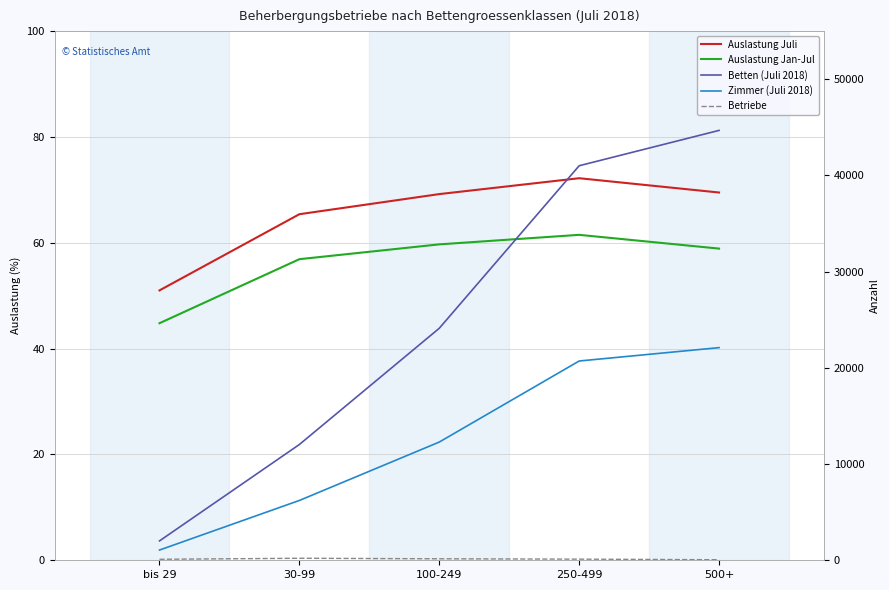

What is the difference between the maximum and minimum values in the Auslastung Jan-Jul series?

16.7